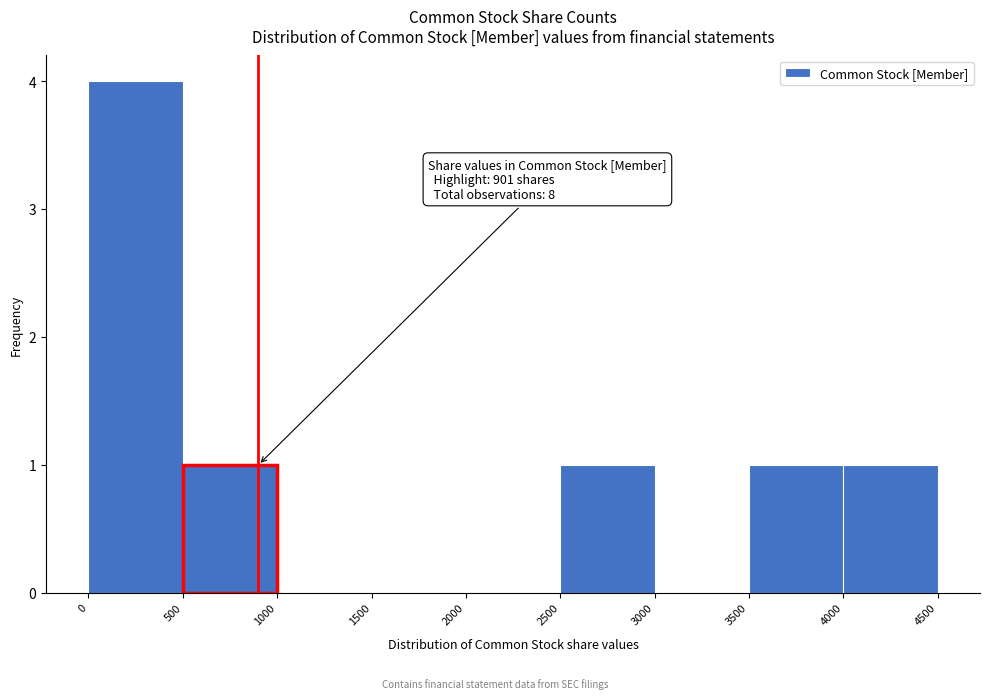

Which range on the x-axis has the tallest bar?

0 to 500